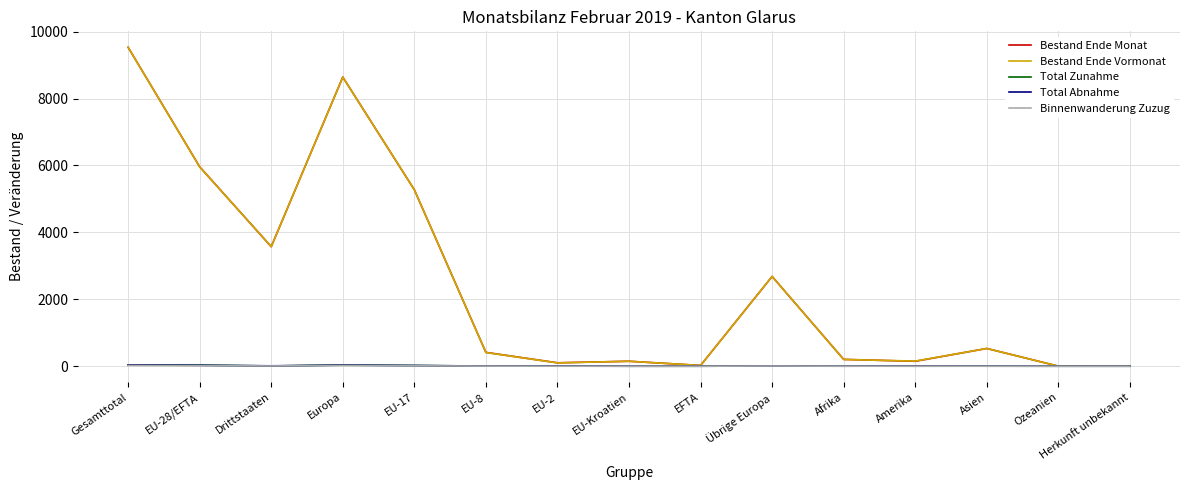

The Bestand Ende Vormonat series shows 2683 at Übrige Europa. True or false?

True